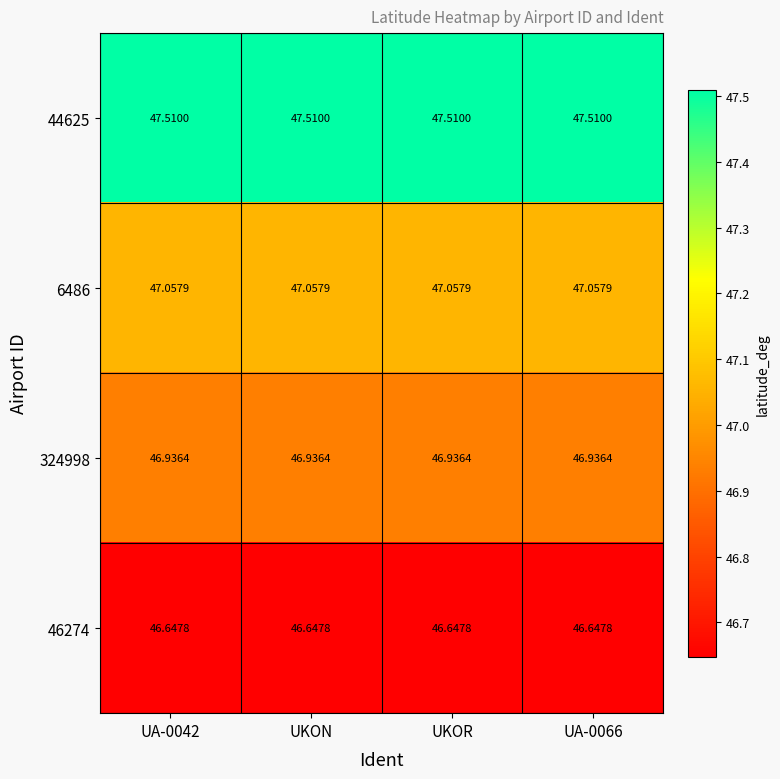

Is the value of 46274 at UA-0066 greater than the value of 324998 at UKON?

No